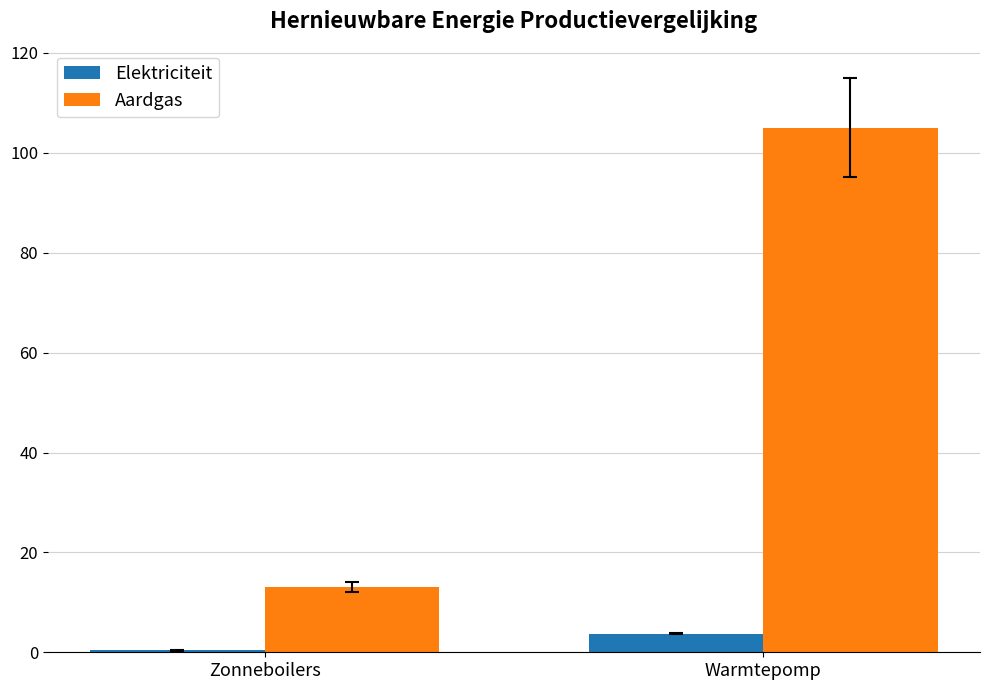

What is the label of the 1st bar from the right?

Warmtepomp